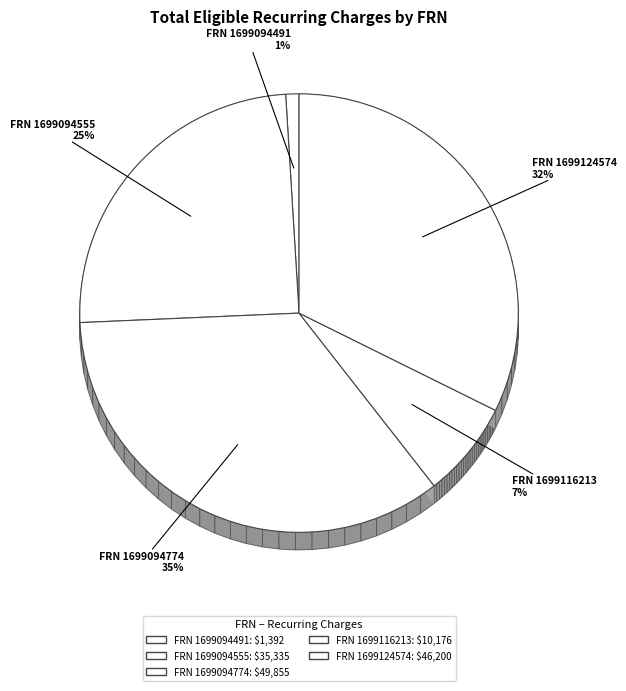

Do 1699094491 and 1699116213 together represent more than half of the pie?

No